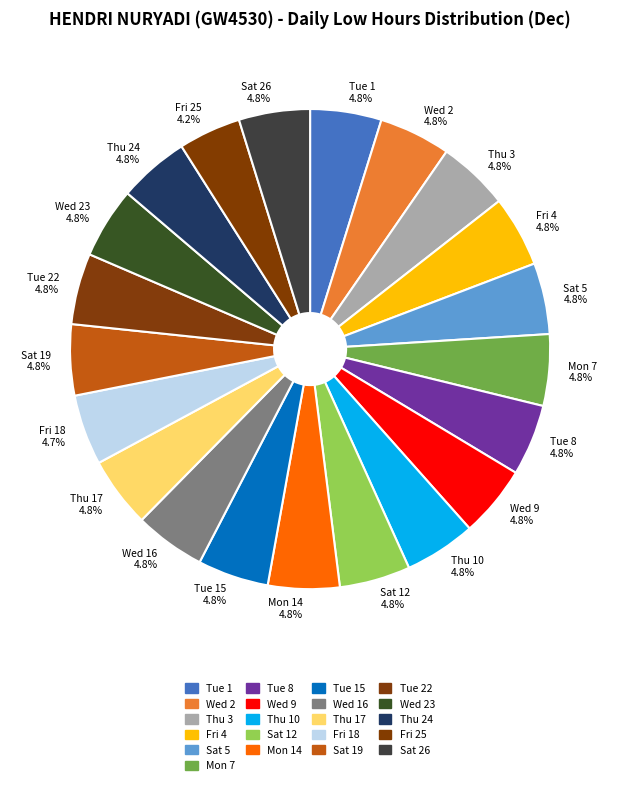

Approximately how many times larger is the value at Wed 2 4.8% compared to Sat 5 4.8%?

1.0